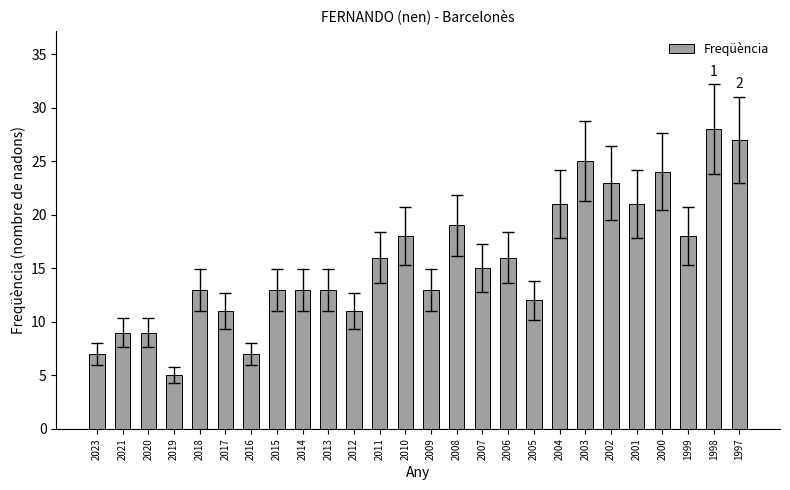

How many bars are there in total?

26